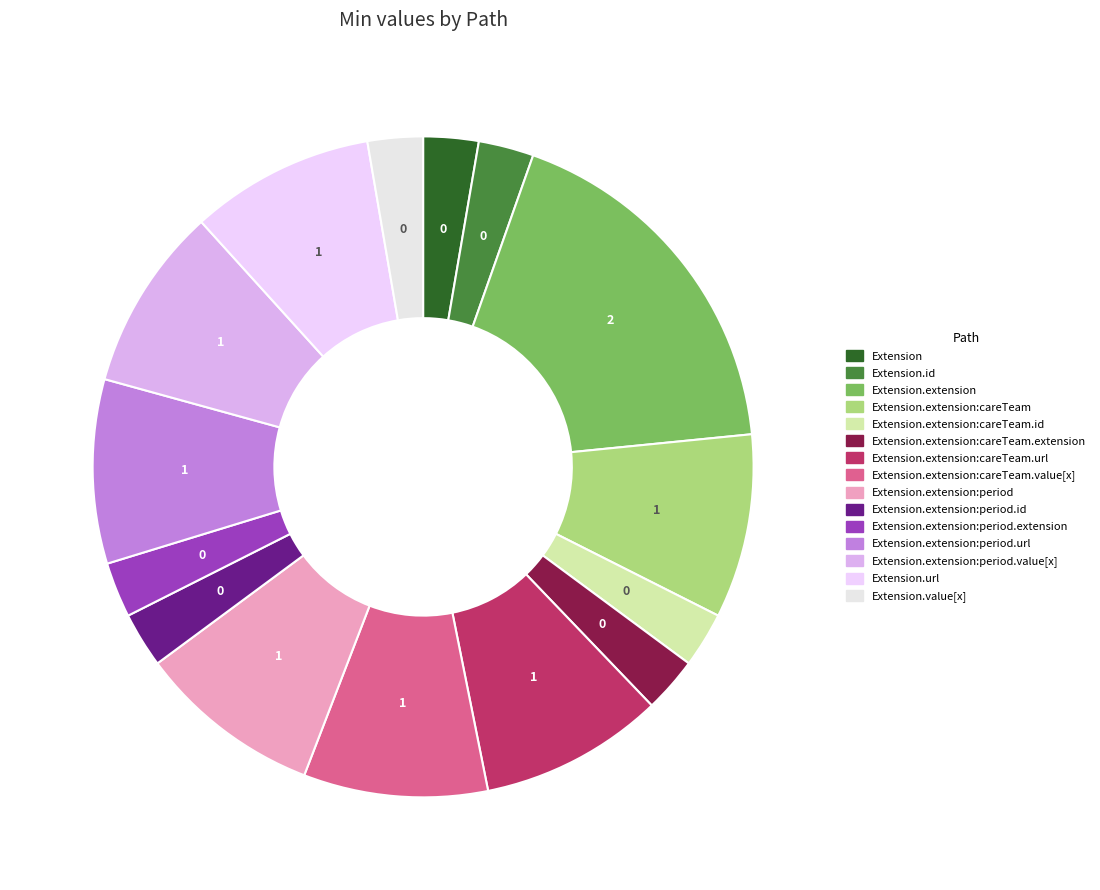

Does any single category account for the majority?

No